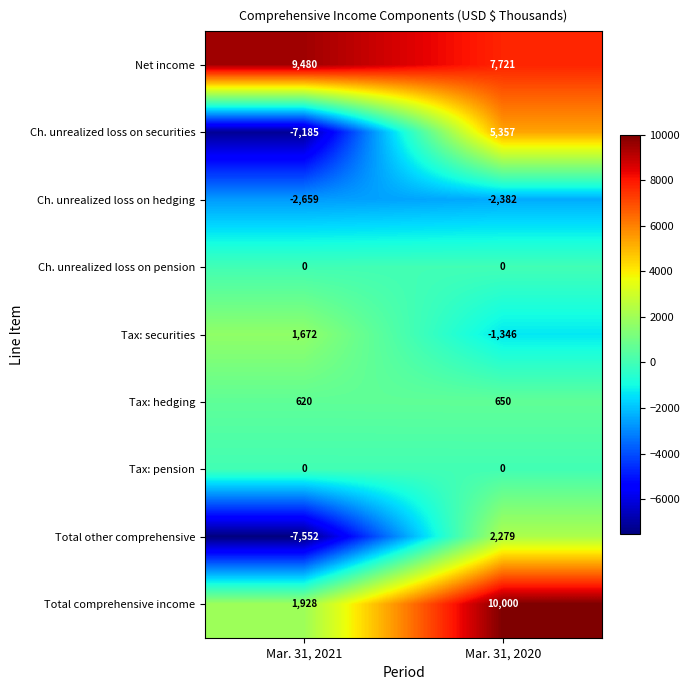

Count the number of categories in the chart.

2